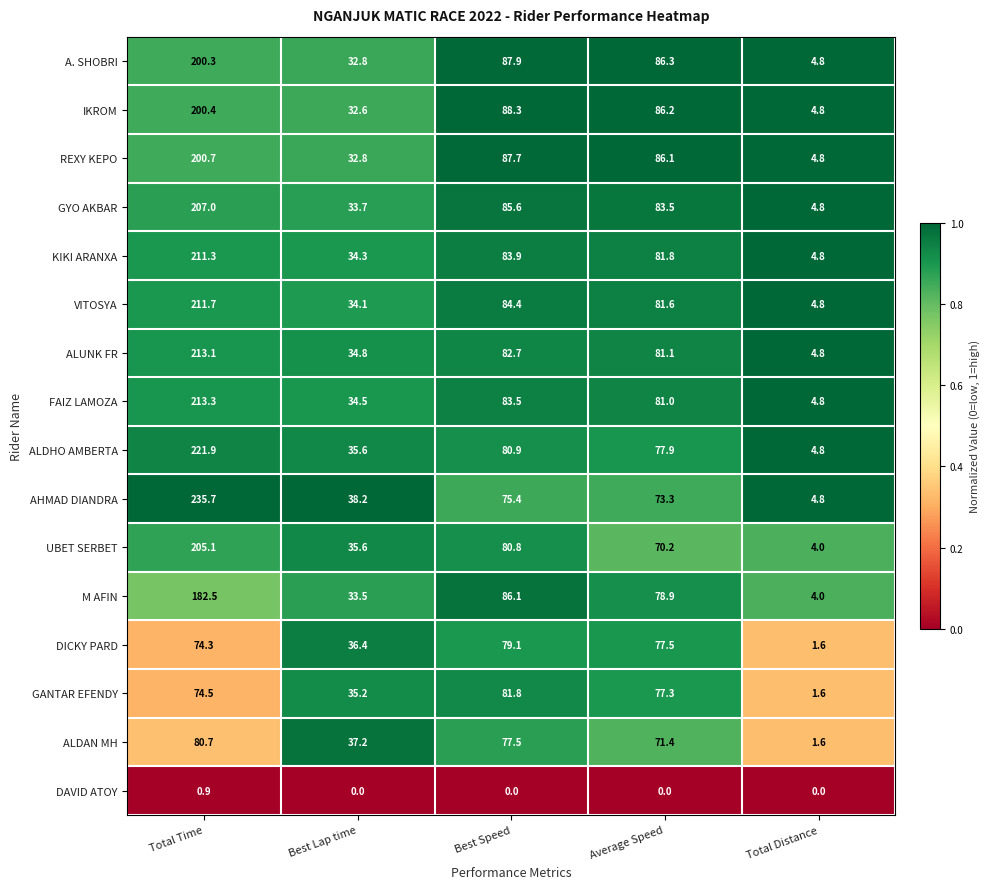

Where does the GANTAR EFENDY series first go above 74?

Total Time